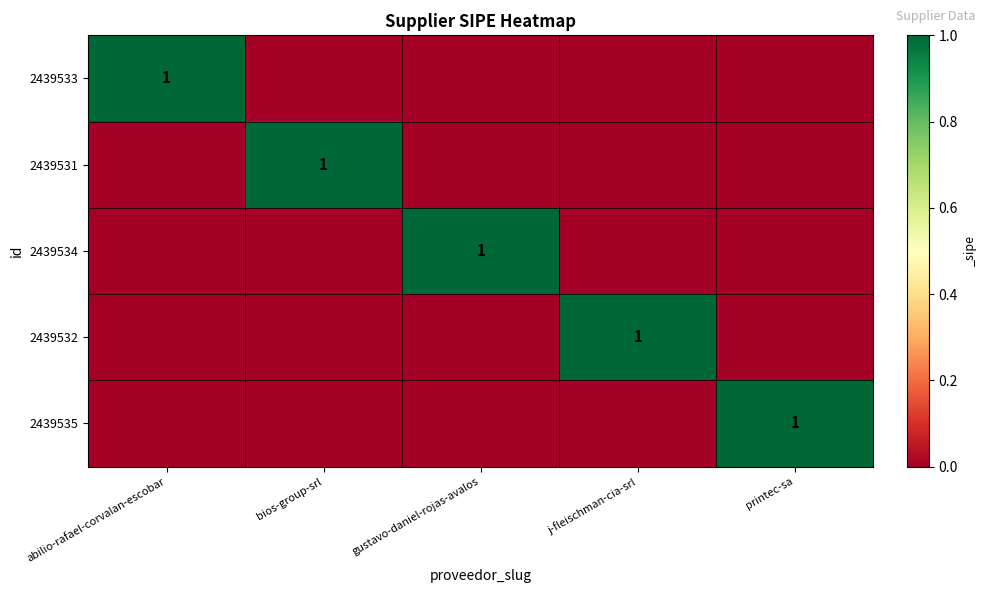

What value does the 2439534 series have at gustavo-daniel-rojas-avalos?

1